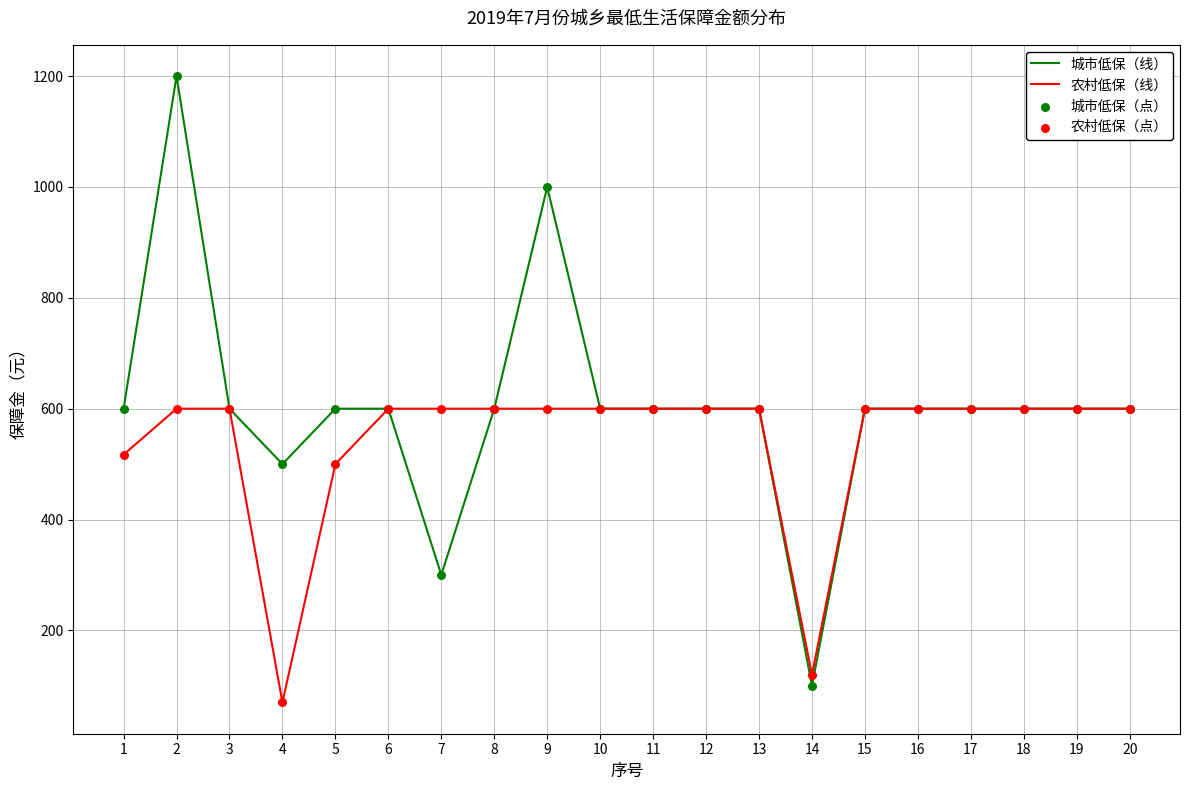

What is the total value across all series at 18?

1200